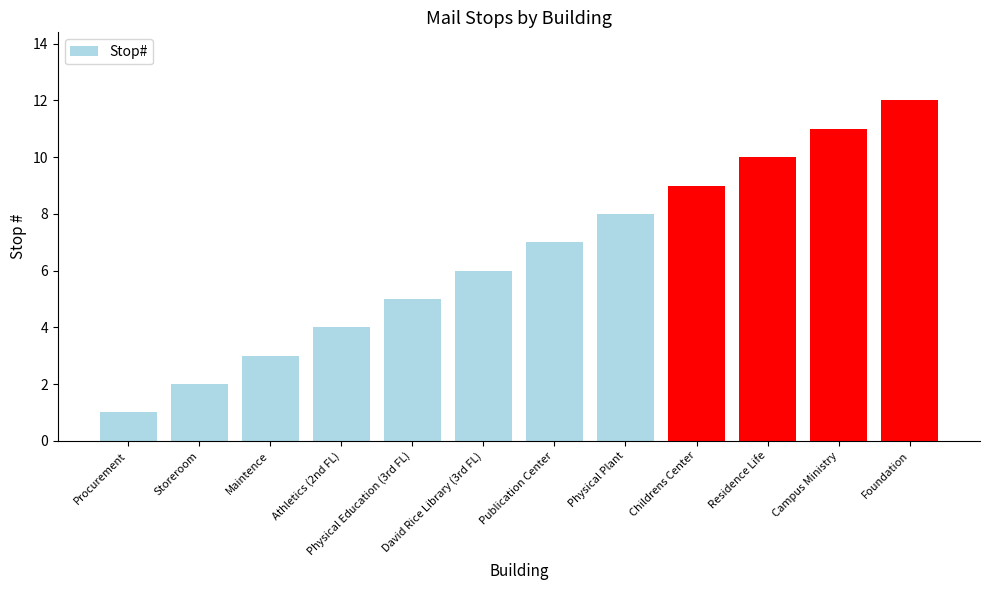

Which category has the lowest value across all series?

Procurement